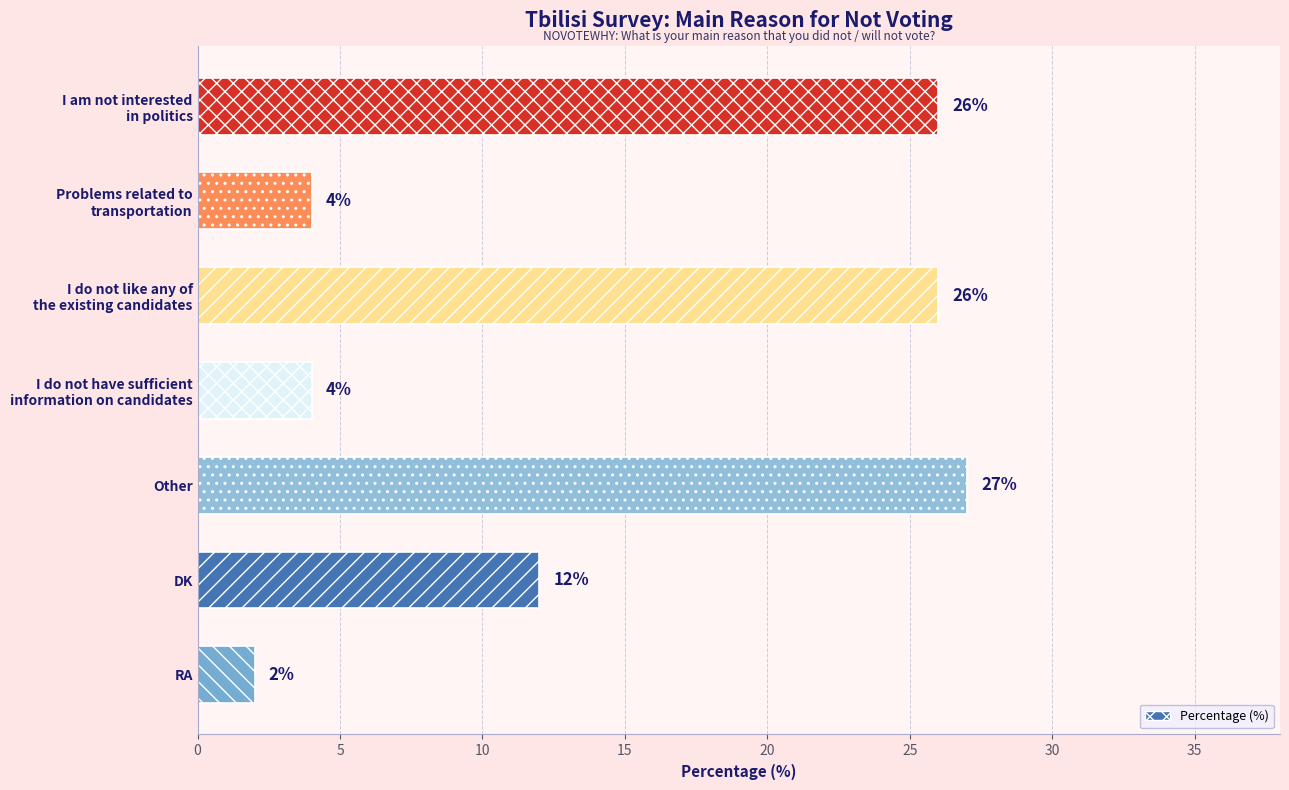

At which category does the chart reach its minimum across all series?

RA